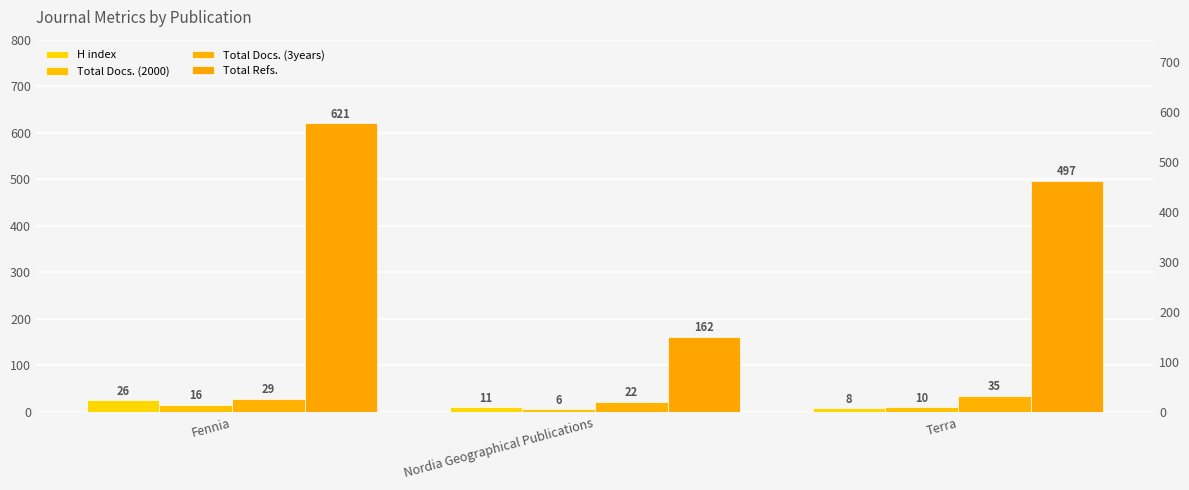

Count the number of categories in the chart.

3